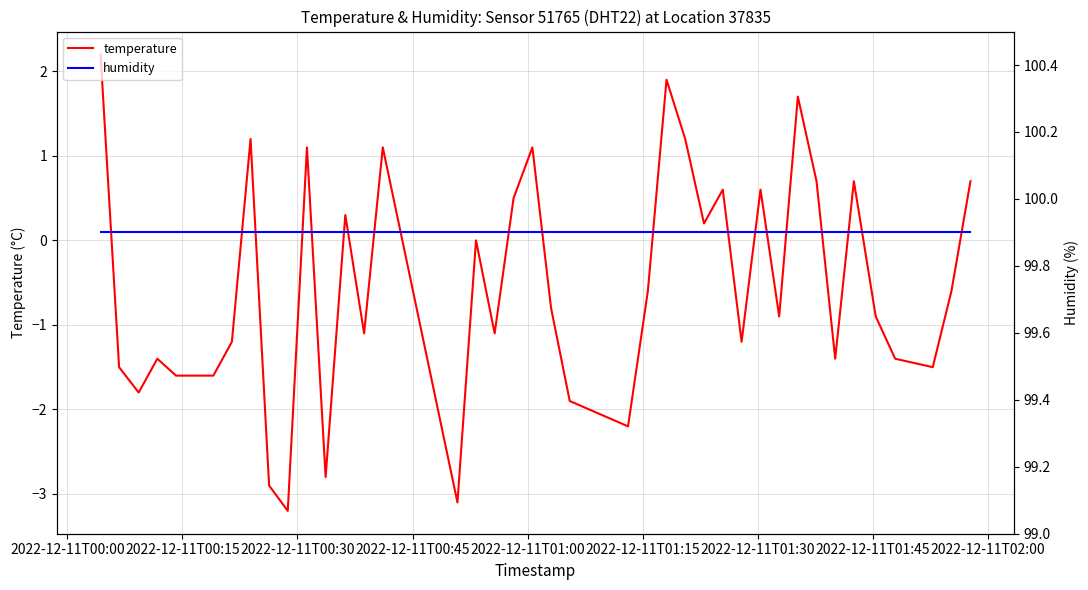

True or false: humidity and temperature intersect in this chart.

False